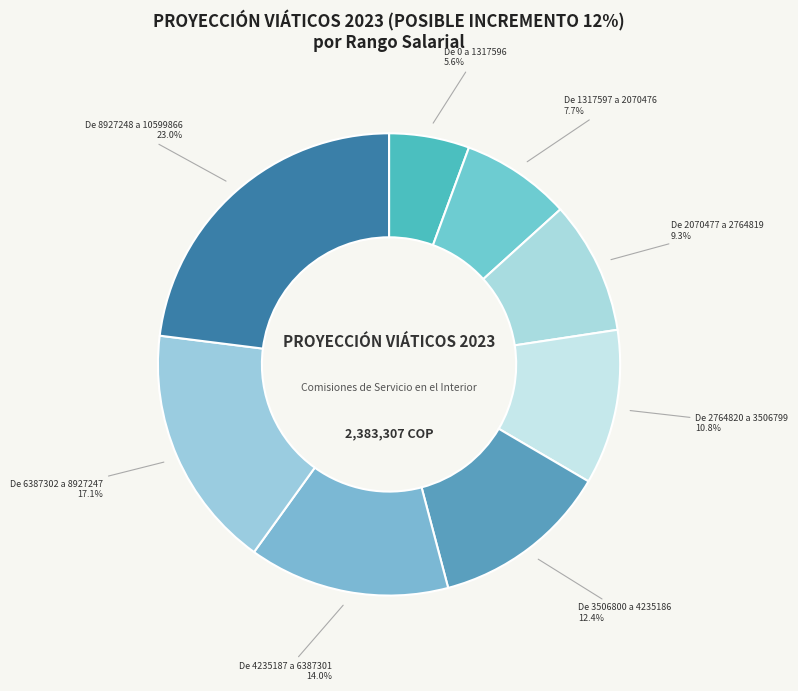

What portion of the pie excludes De 3506800 a 4235186?

87.6%